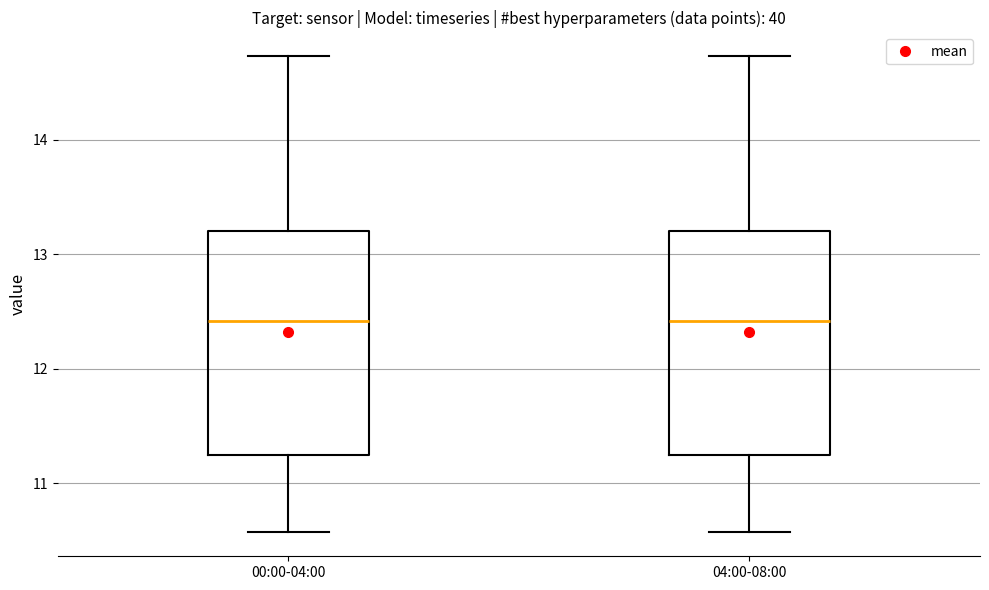

Reading left to right, read every box against the y-axis: the position of its median line, the range the box covers, and the ends of its whiskers. The values are not printed on the chart, so give them approximately, as read against the axis.

00:00-04:00: median 12.4, box 11.2 to 13.2, whiskers 10.6 to 14.7
04:00-08:00: median 12.4, box 11.2 to 13.2, whiskers 10.6 to 14.7